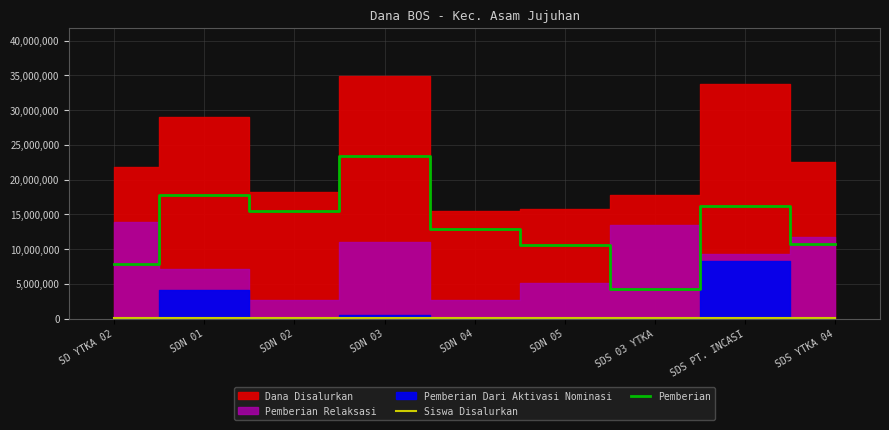

What is the sum of all Pemberian values?

119250000